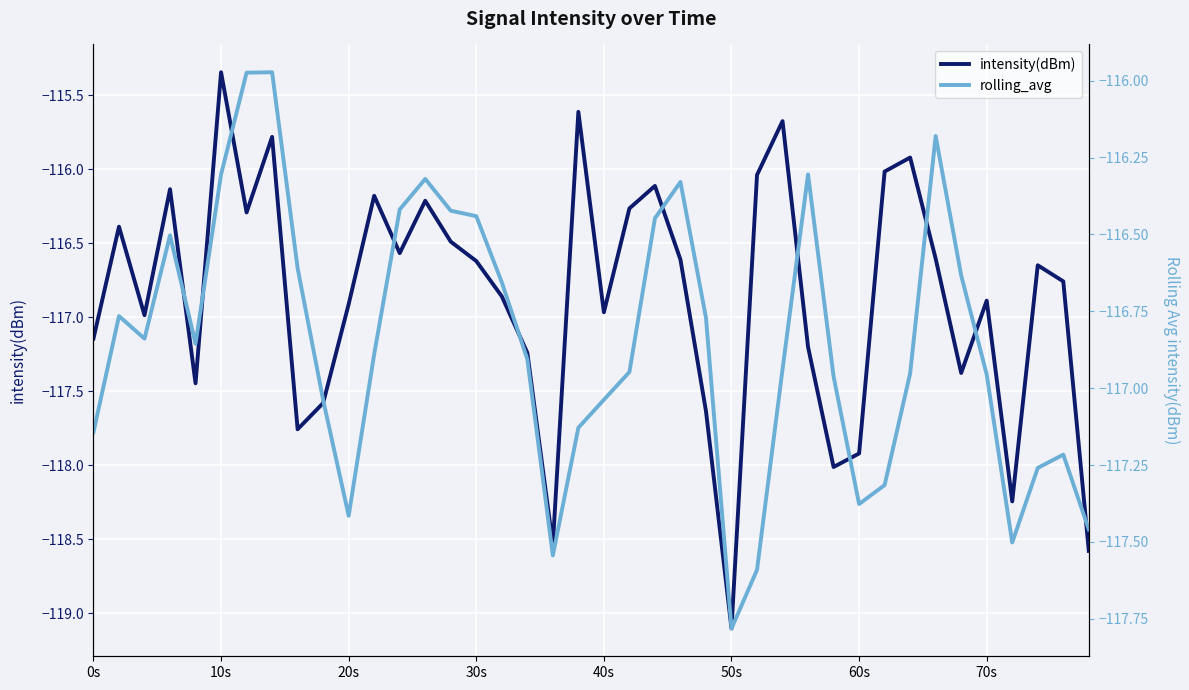

True or false: rolling_avg has a value of -80.0 at 17.

False